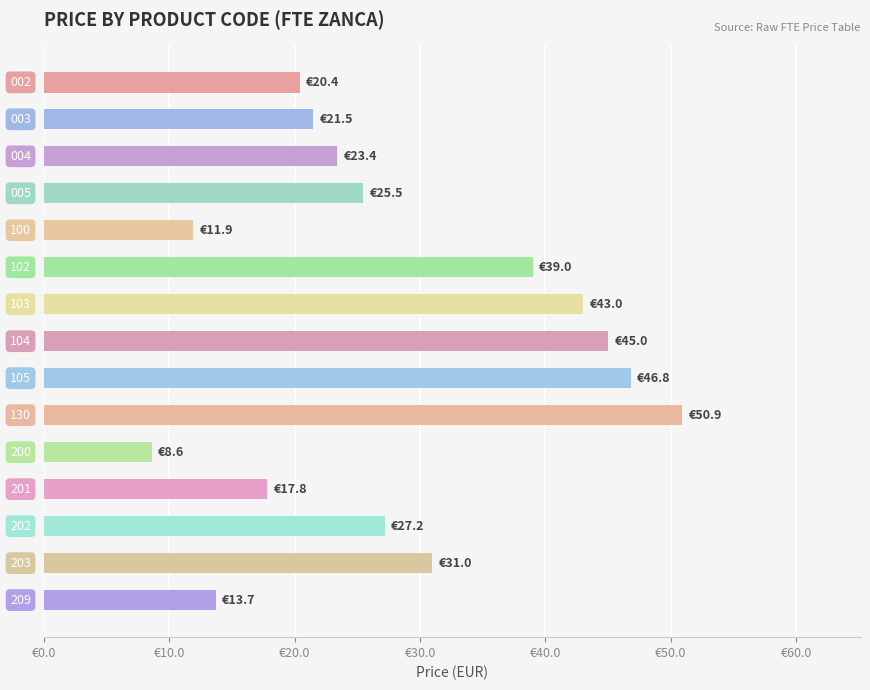

Does the chart contain any negative values?

No